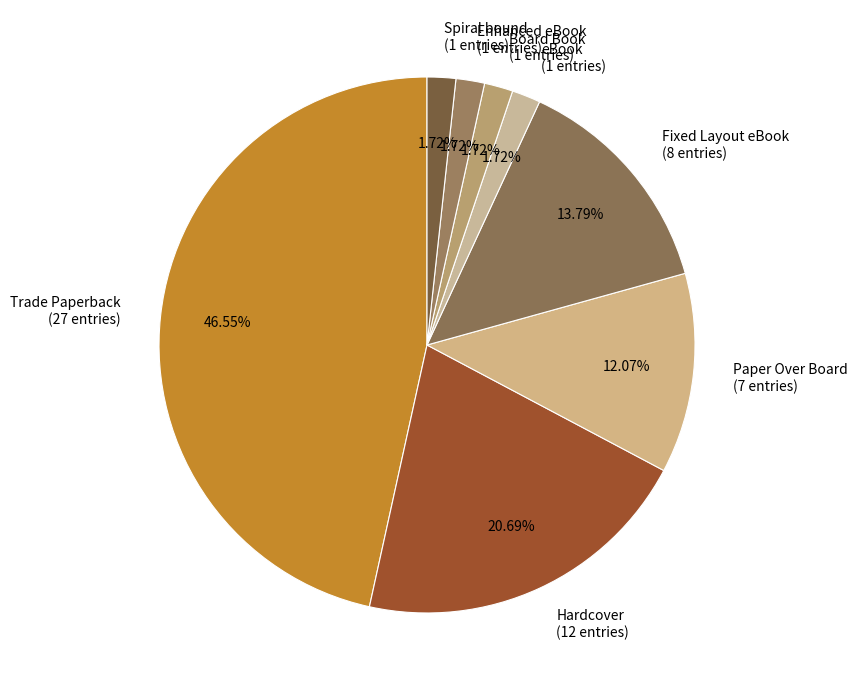

To the nearest percent, what is the combined percentage of Fixed Layout eBook and Paper Over Board?

26%